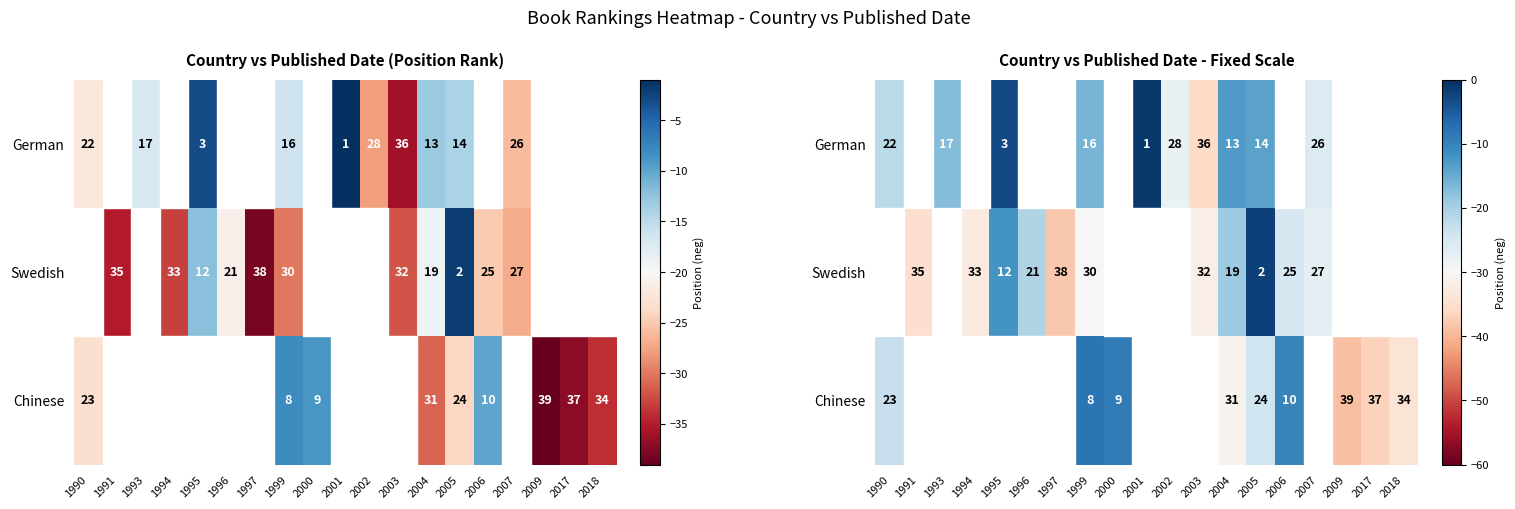

Which label corresponds to the smallest value in the chart?

2009